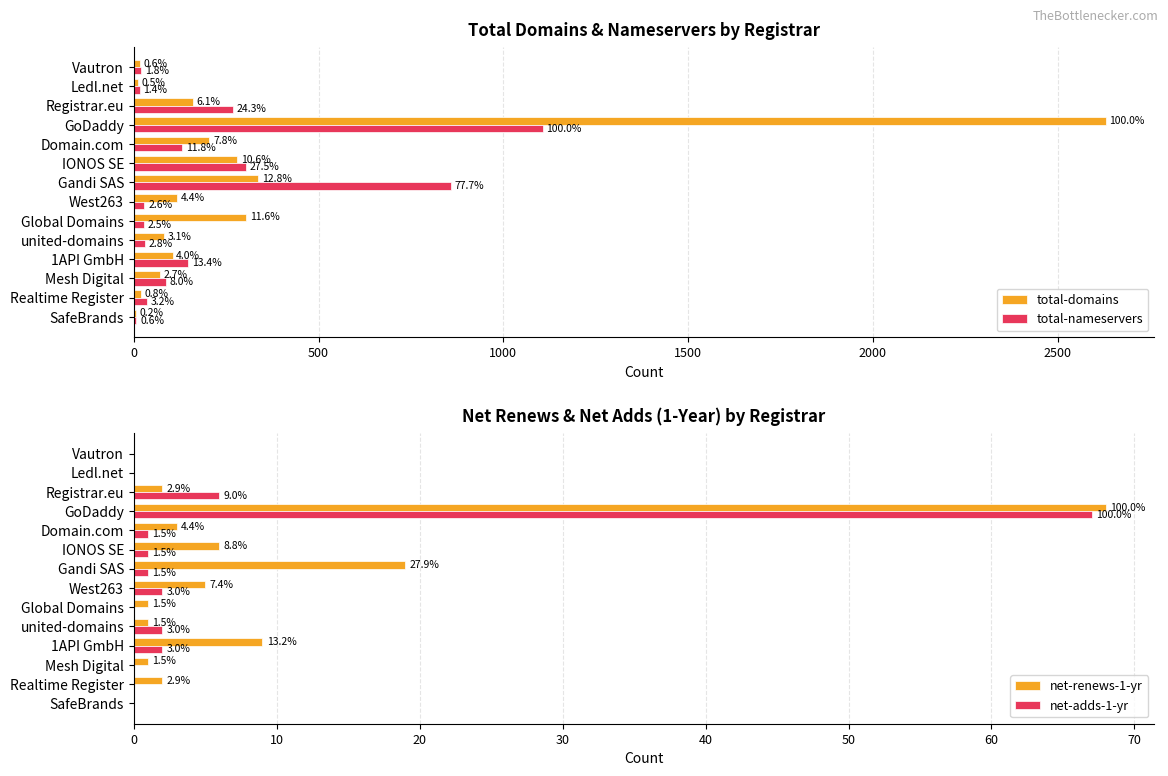

How many values in the total-domains series are below 117?

7